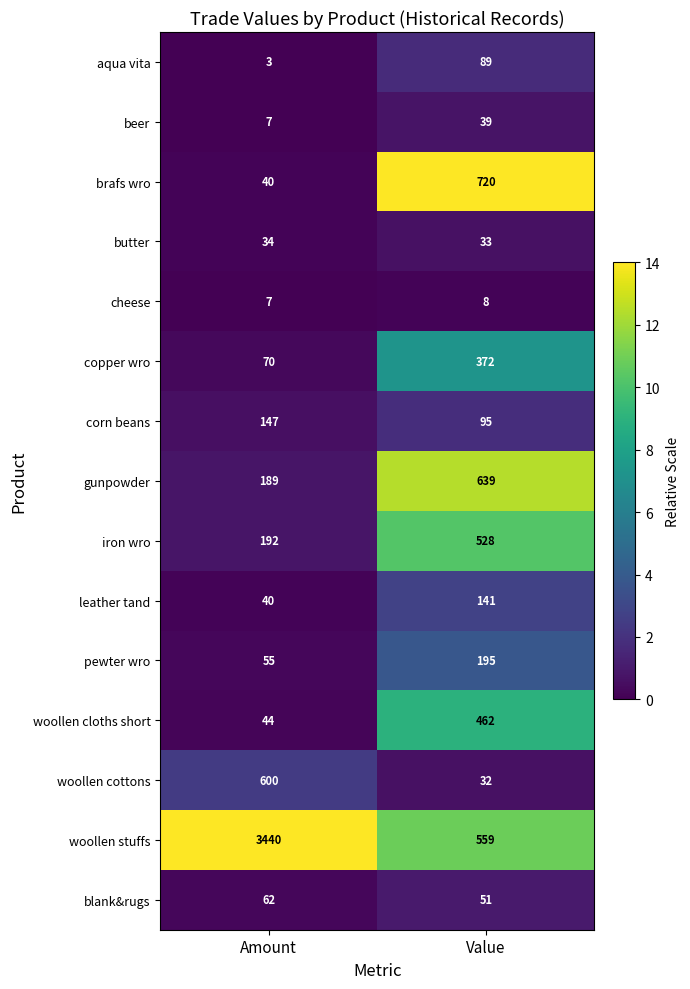

At which category does the chart reach its minimum across all series?

Amount